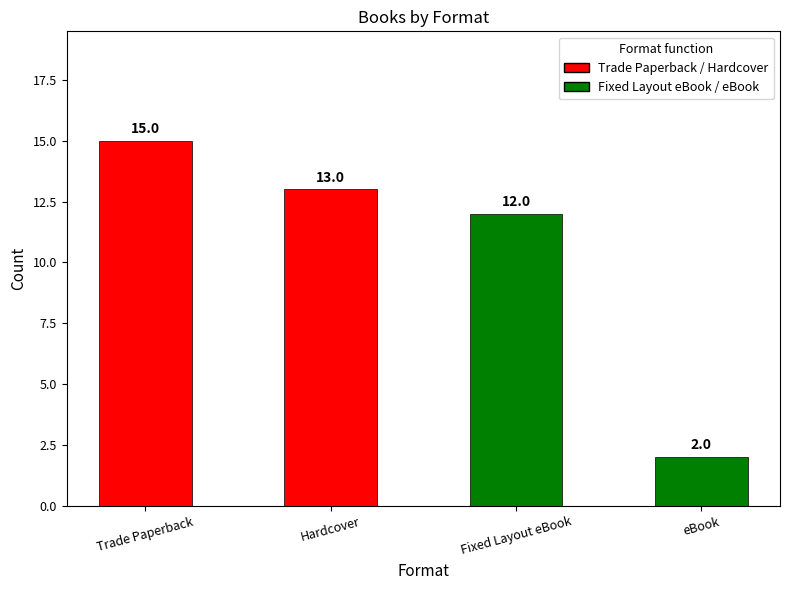

Reading right to left, what are all the values shown in this chart?

eBook=2	Fixed Layout eBook=12	Hardcover=13	Trade Paperback=15